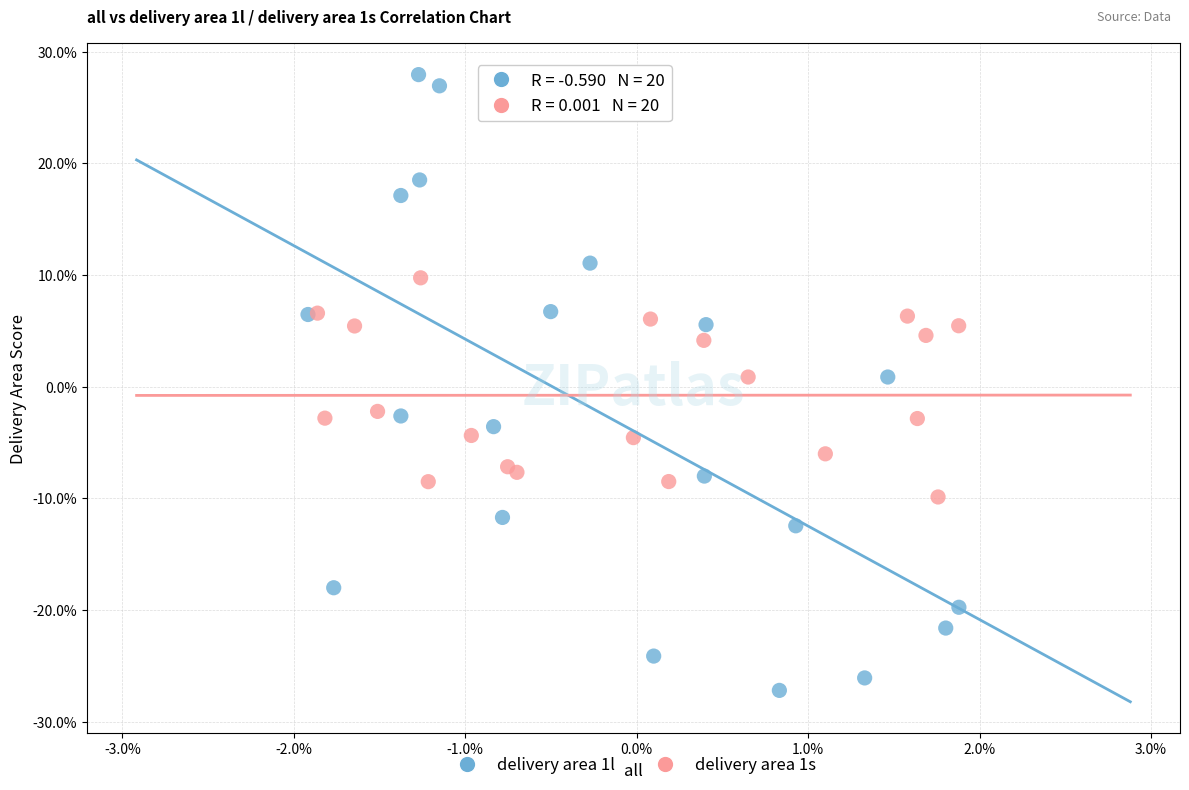

What are all the series names shown in the legend?

delivery area 1l, delivery area 1s